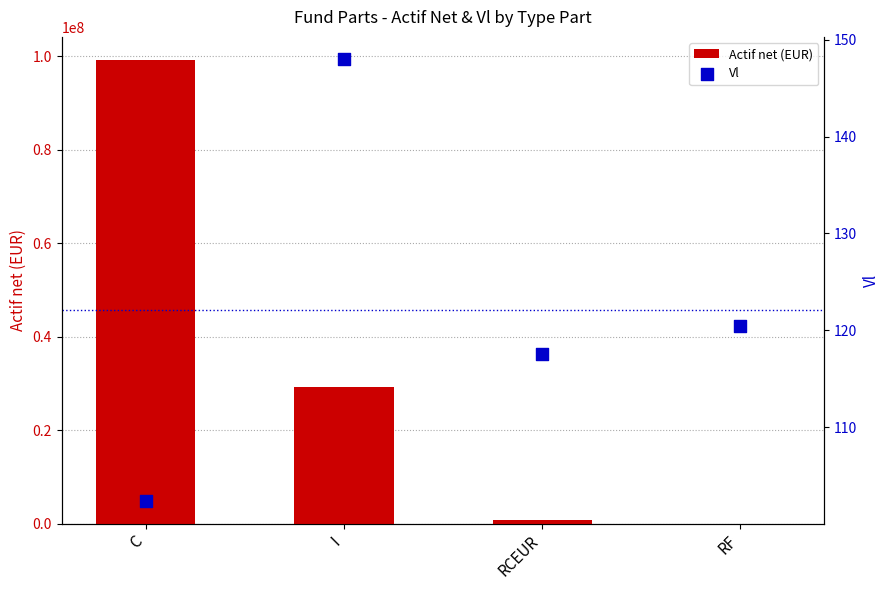

Which series has the largest total across all categories?

Actif net (EUR)